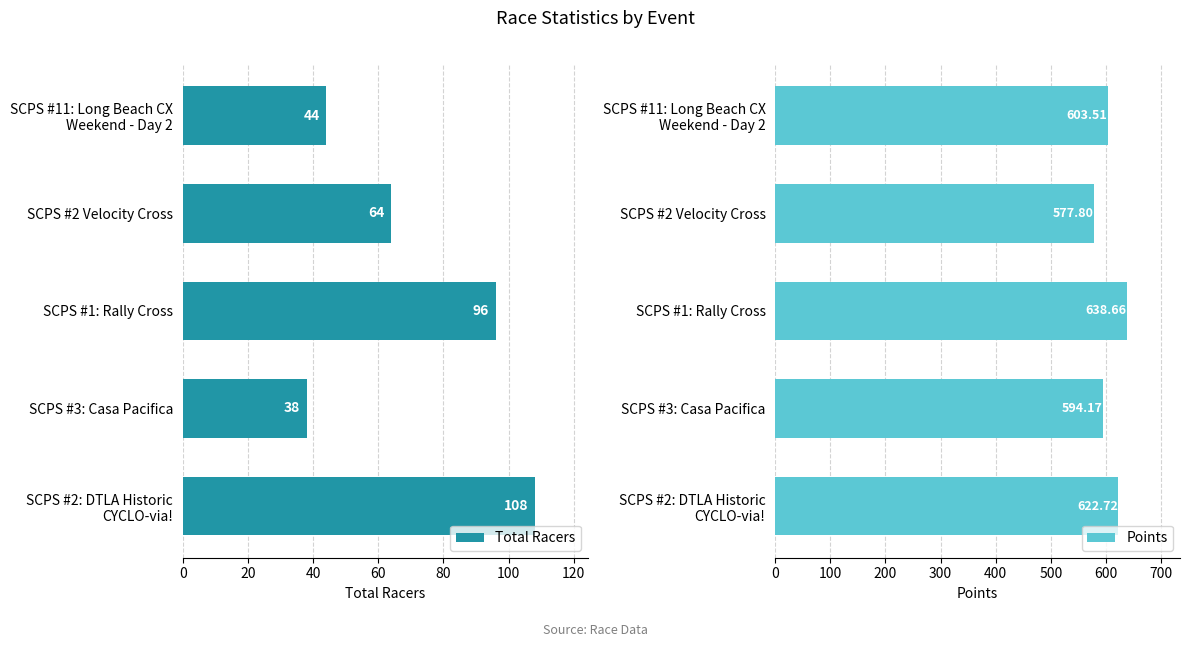

The value of Total Racers at SCPS #1: Rally Cross is 96. True or false?

True